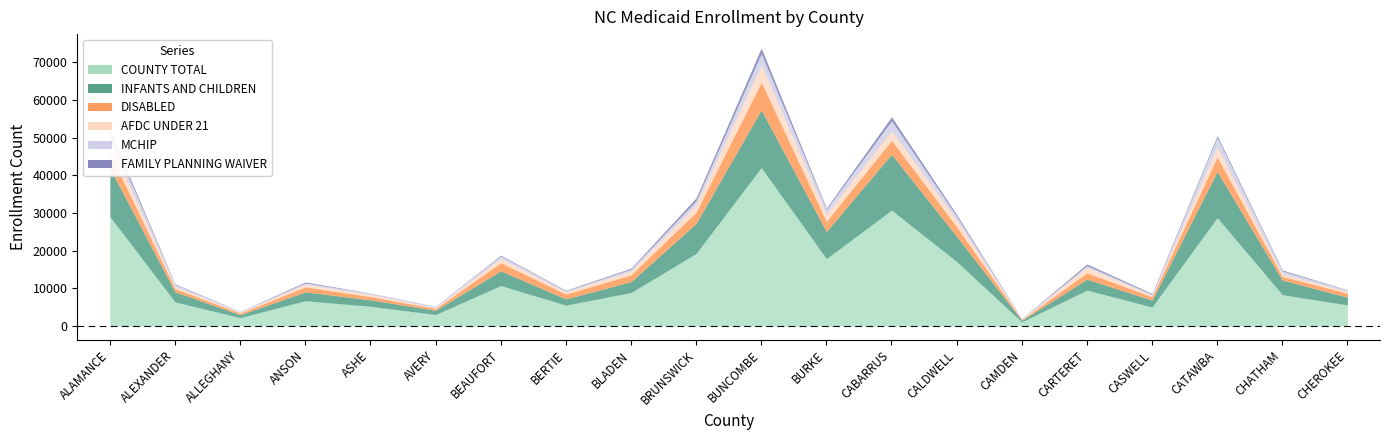

Reading right to left, extract all data points from this chart.

INFANTS AND CHILDREN: 2083	3860	12249	1863	2901	414	6681	14825	7202	15294	7987	2897	1666	3904	1144	1719	2359	792	2674	12842
COUNTY TOTAL: 5608	8332	28767	5052	9546	1113	17133	30757	17890	42064	19262	8893	5555	10753	3063	5248	6729	2248	6419	29062
DISABLED: 1044	979	3801	853	1706	181	2525	3691	2669	7354	2975	1780	1286	2150	449	868	1289	419	843	3970
AFDC UNDER 21: 434	655	2642	404	1397	112	1706	2571	1887	4490	1906	1007	560	1167	304	525	733	234	580	2774
FAMILY PLANNING WAIVER: 92	260	515	228	434	63	498	1081	337	1505	754	278	151	195	49	54	256	43	160	935
MCHIP: 358	787	2576	244	508	82	1069	2620	1356	3059	1145	505	285	663	247	346	345	175	529	2351